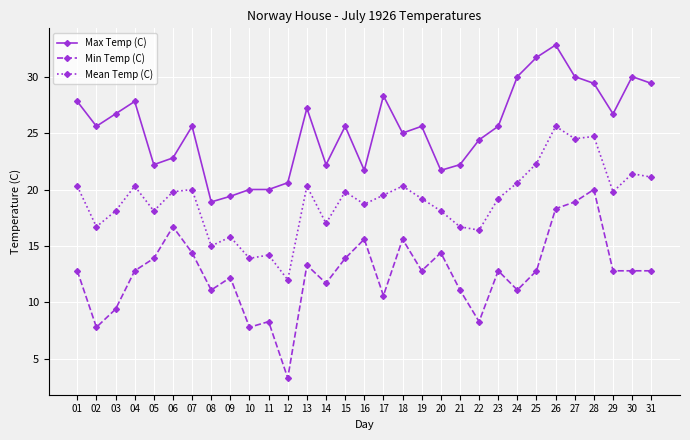

Where is the first local minimum for Min Temp (C)?

02